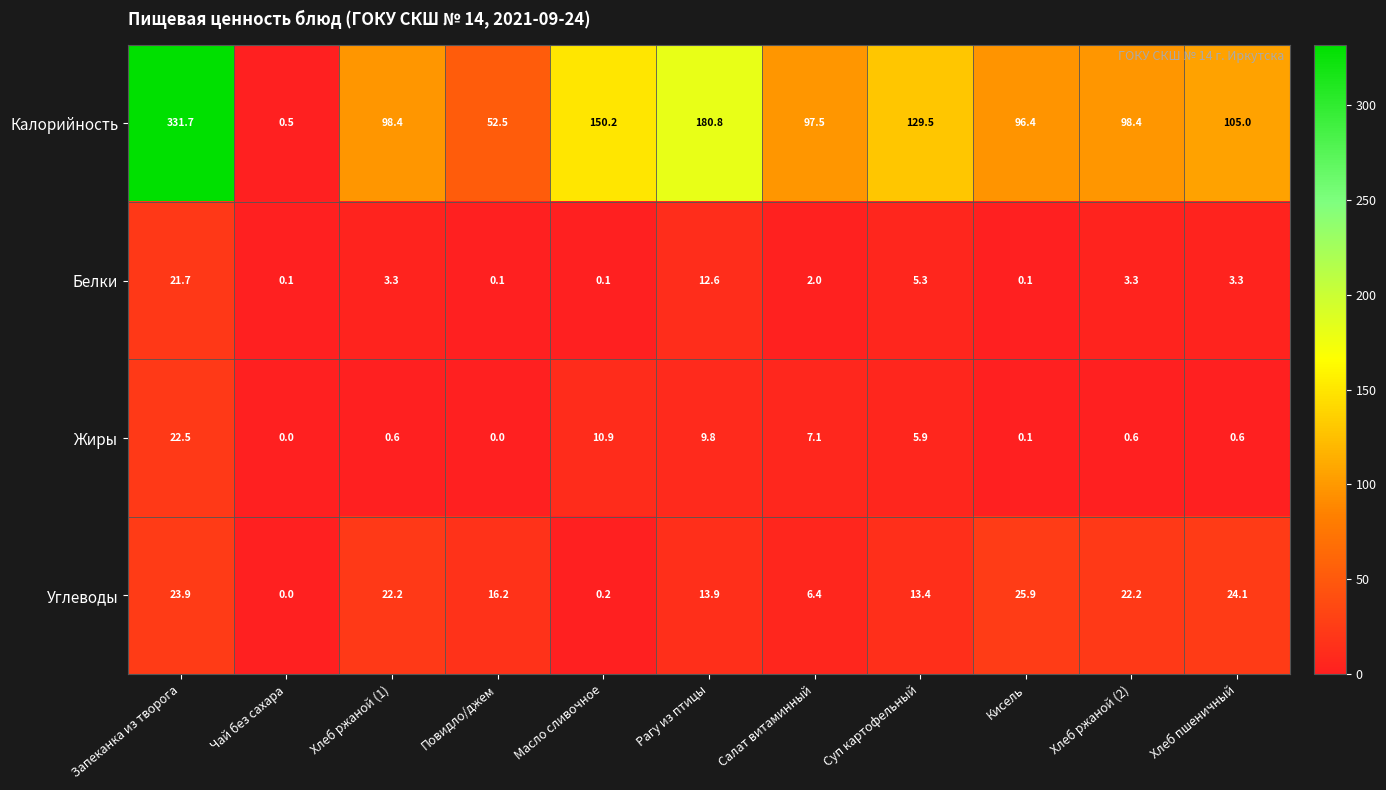

At Хлеб ржаной (1), list the series in order from smallest to largest.

Жиры, Белки, Углеводы, Калорийность